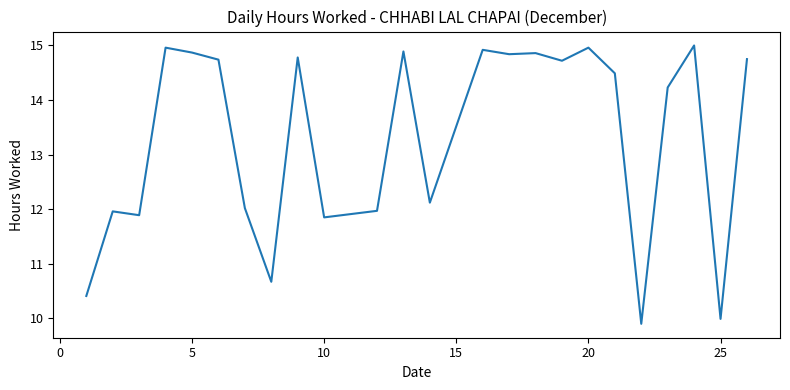

What is the minimum value shown in the chart?

9.9